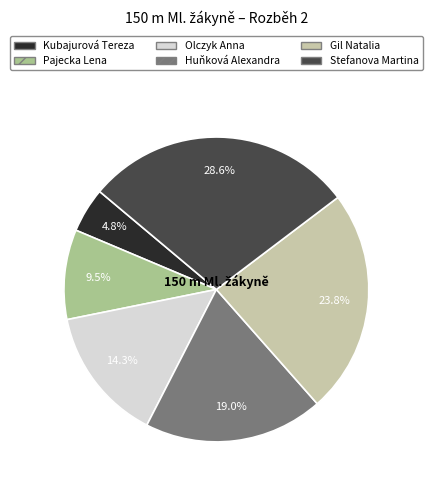

What is the total percentage of Gil Natalia and Pajecka Lena?

33.3%